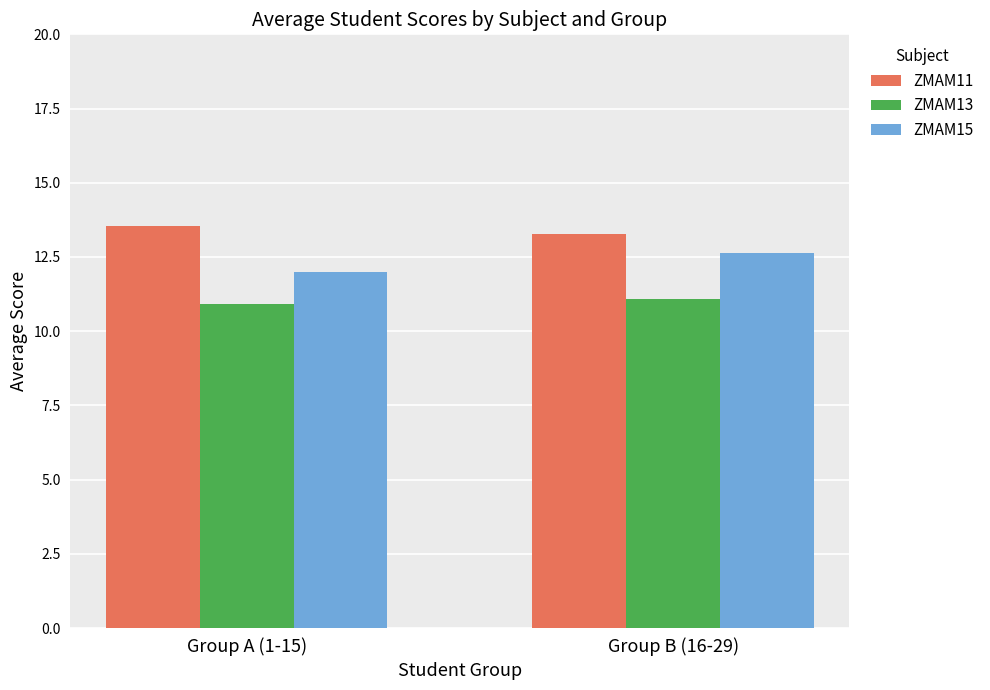

What is the label of the 2nd bar from the left?

Group B (16-29)